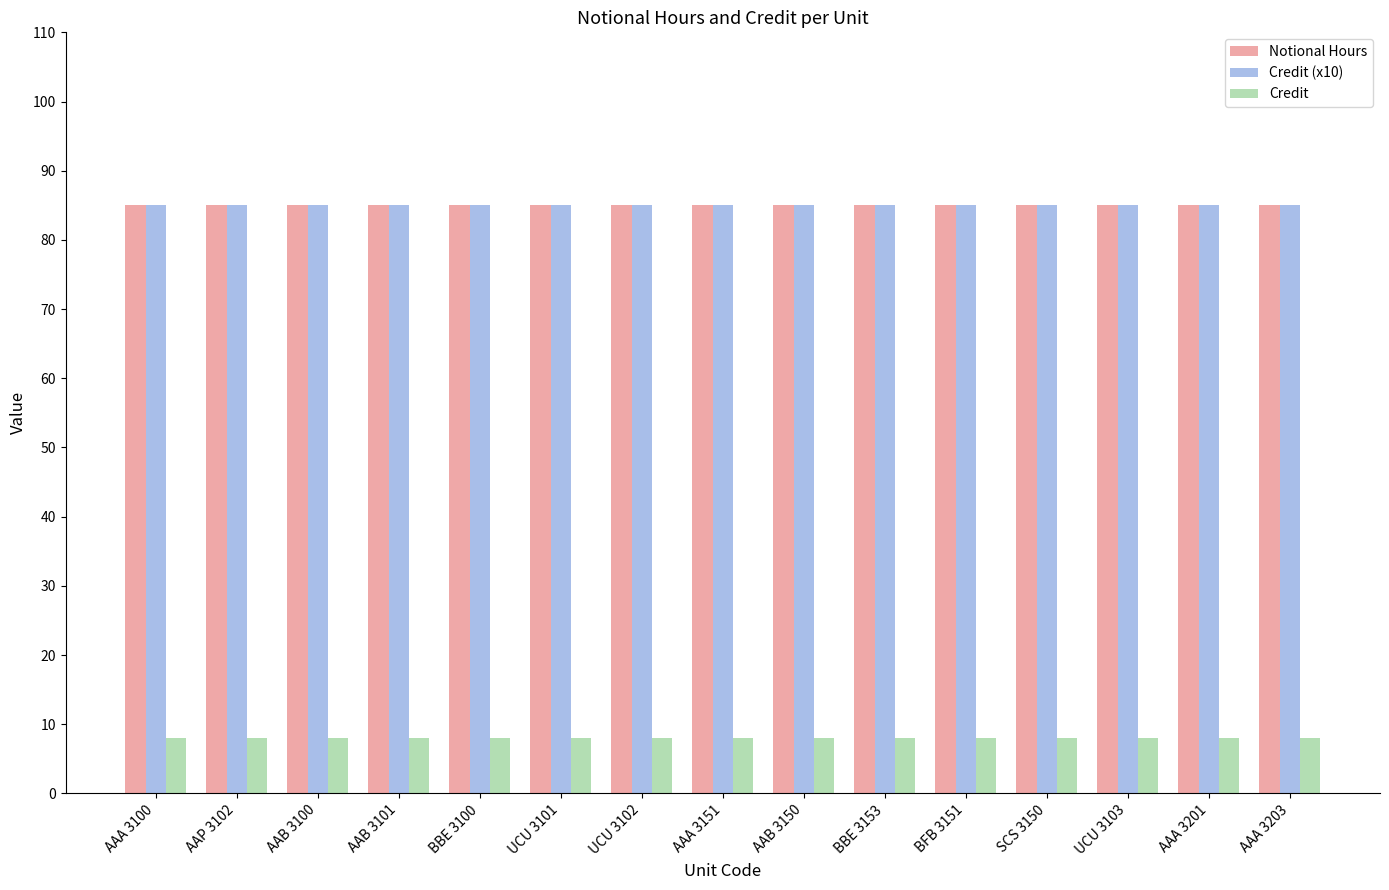

Is the value of Credit (x10) at AAB 3100 greater than the value of Credit at UCU 3101?

Yes